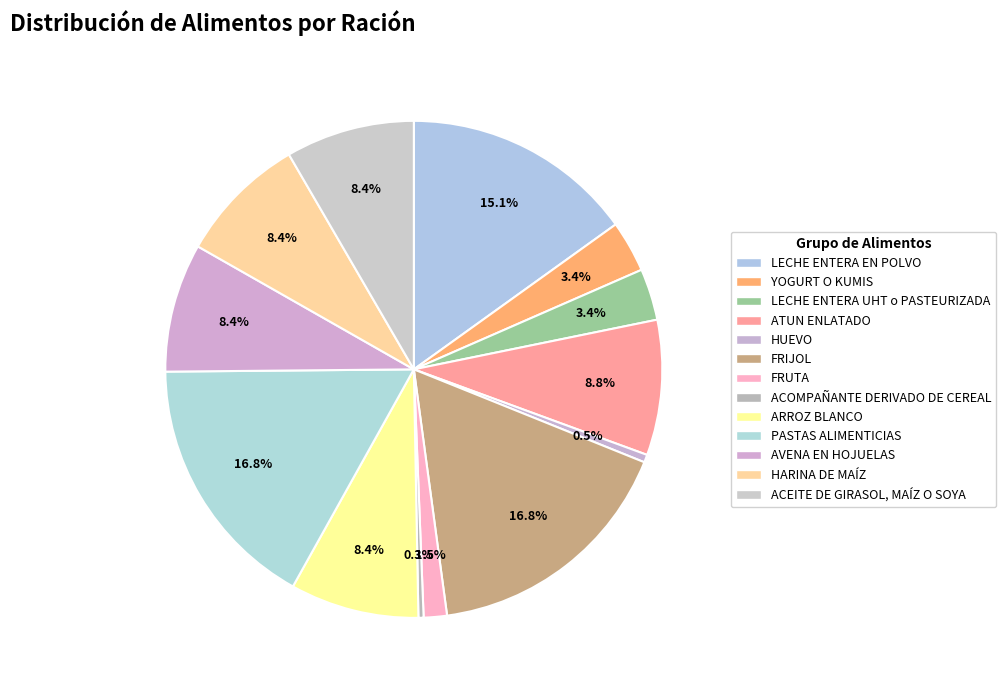

Count the number of slices in the pie.

13